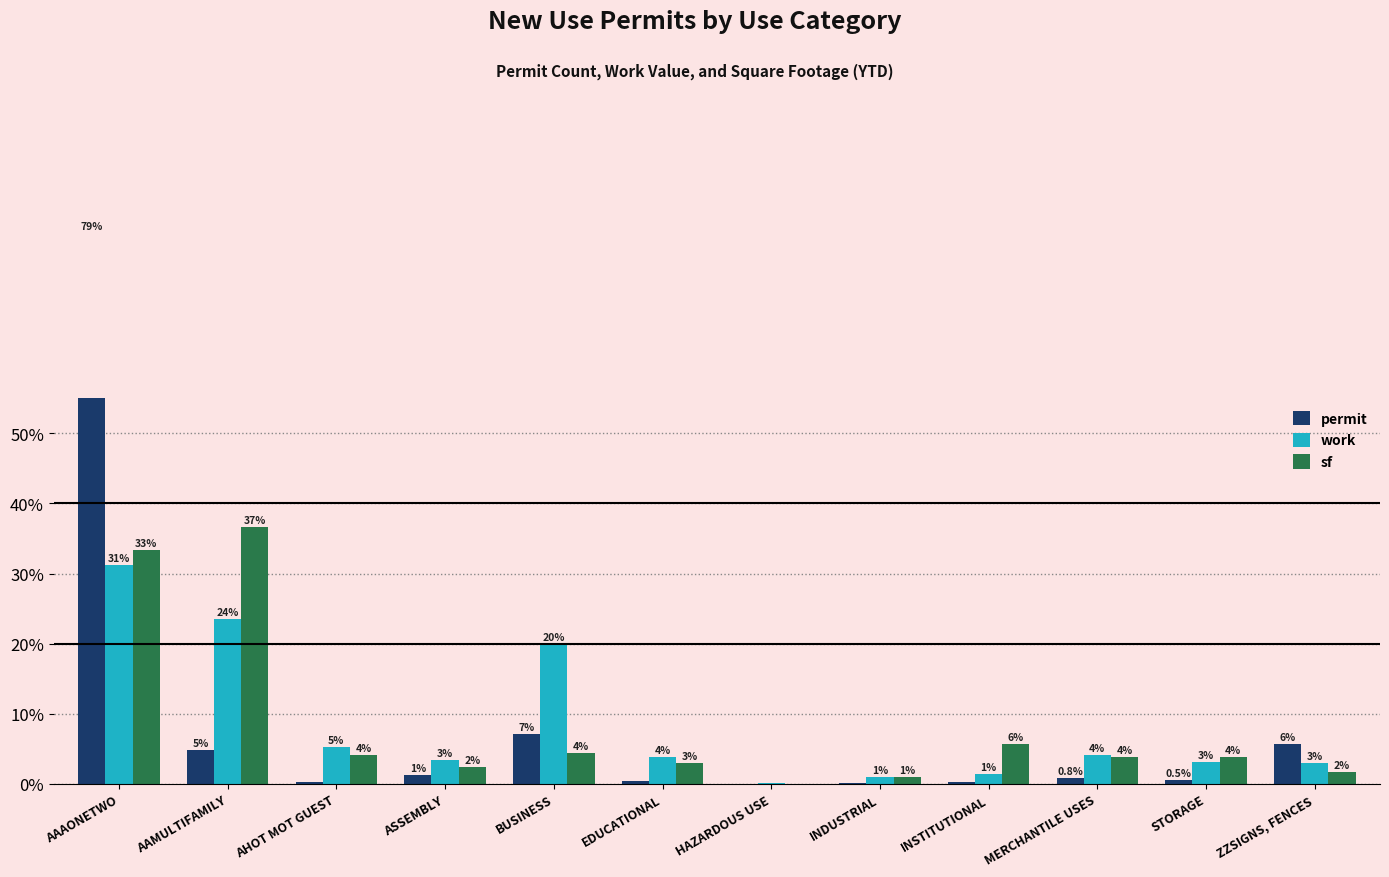

Which label corresponds to the largest value in the chart?

AAAONETWO